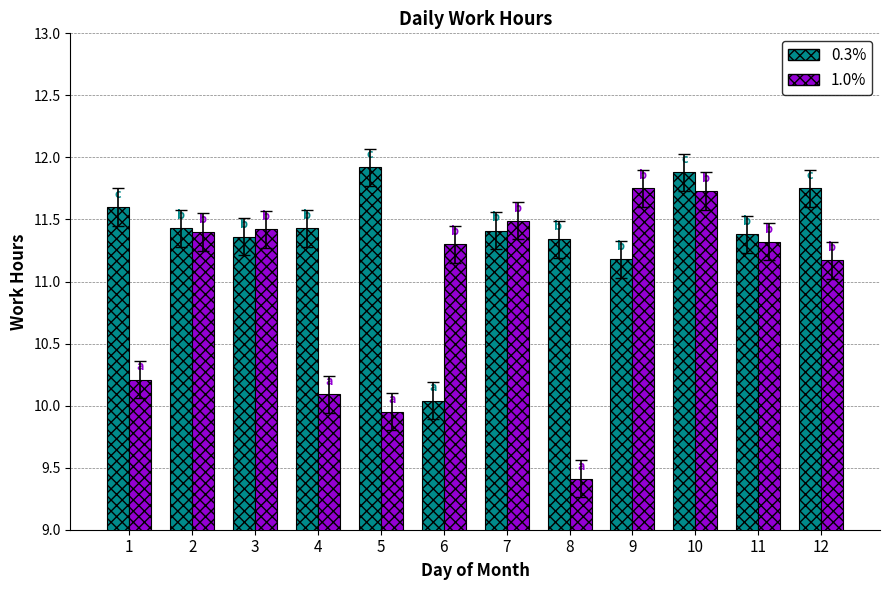

What is the value of the 0.3% bar at the 10th from the left?

11.9